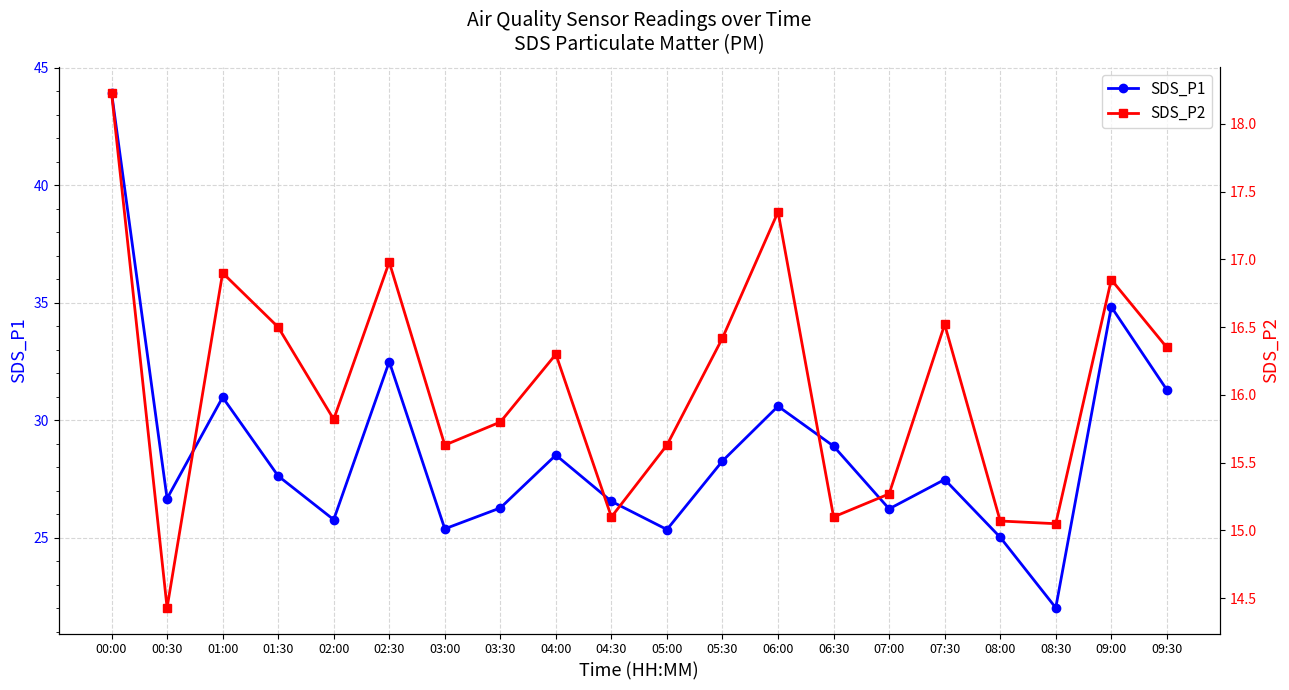

List the series in order of their peak value, lowest first.

SDS_P2, SDS_P1